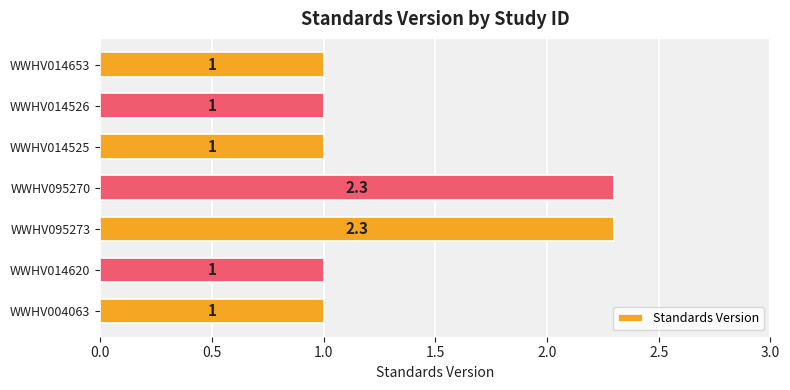

True or false: the data shows 1.0 at WWHV014620.

True